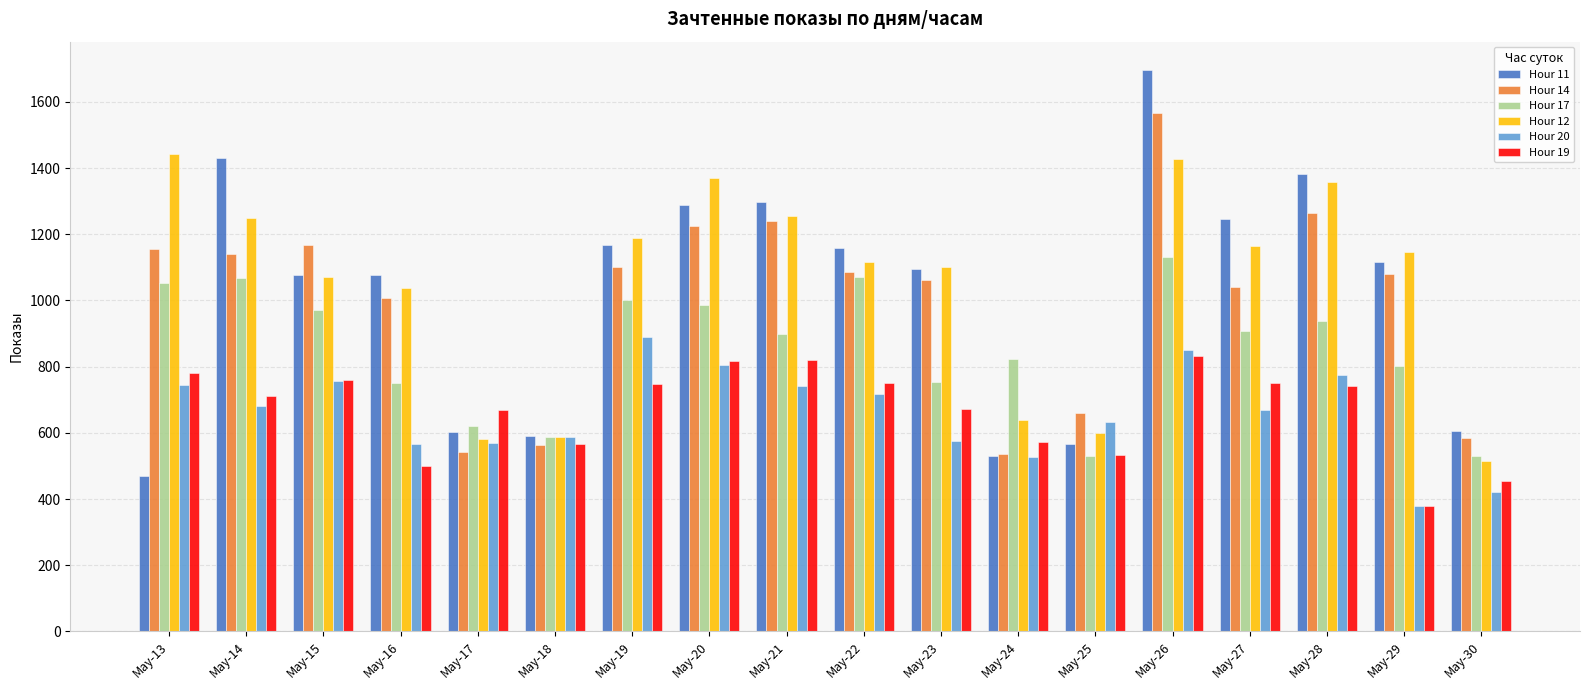

Does the chart contain any negative values?

No